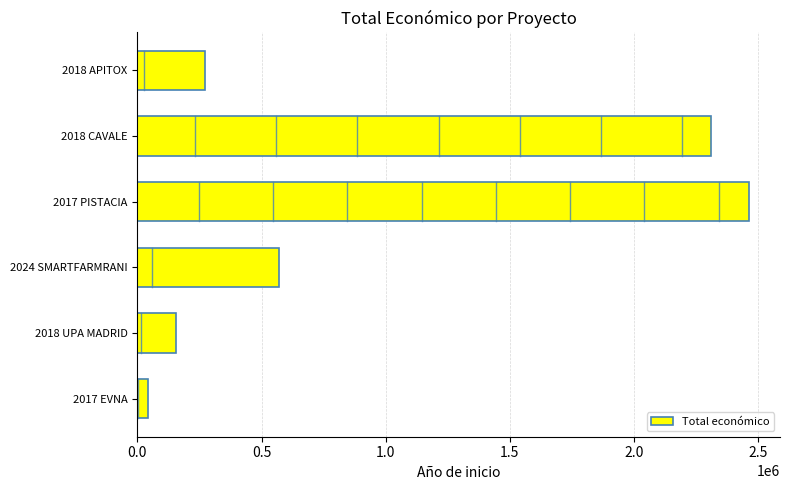

At which category does the chart reach its peak across all series?

2017 PISTACIA